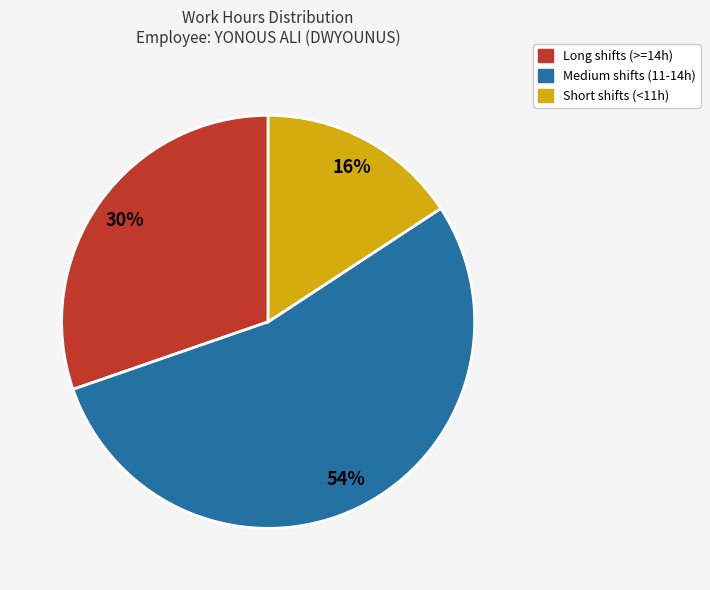

Count the number of slices in the pie.

3